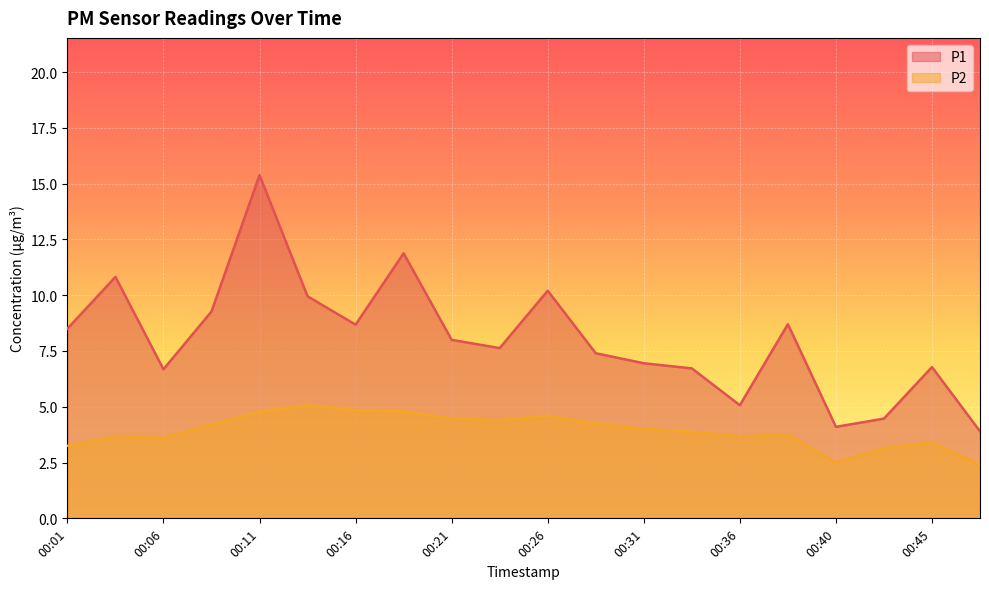

Which series has the largest total across all categories?

P1